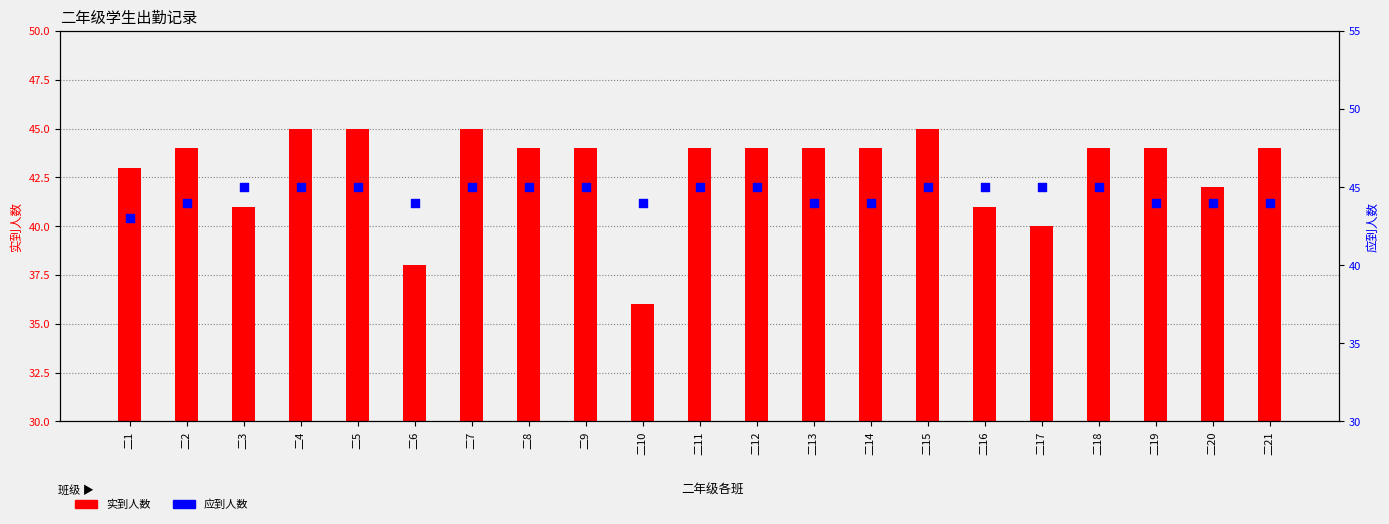

Which series has the largest total across all categories?

应到人数